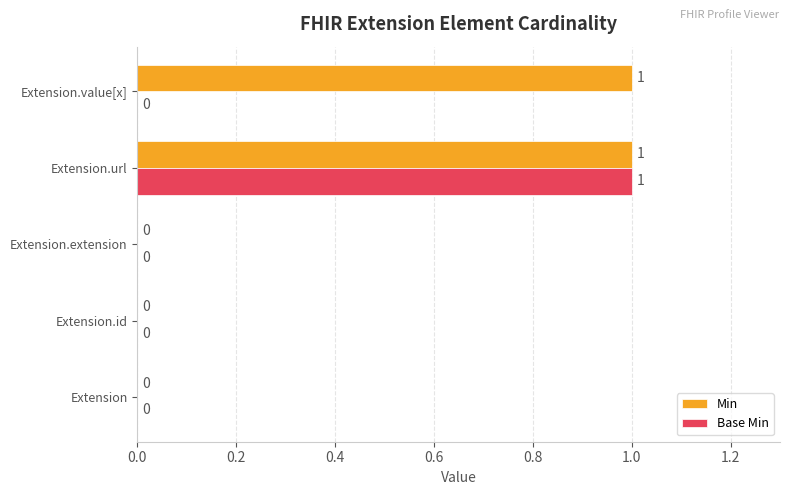

Count the number of data series in this chart.

2